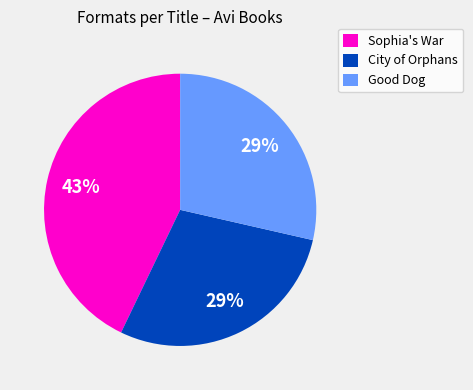

To the nearest percent, what portion does City of Orphans represent?

29%